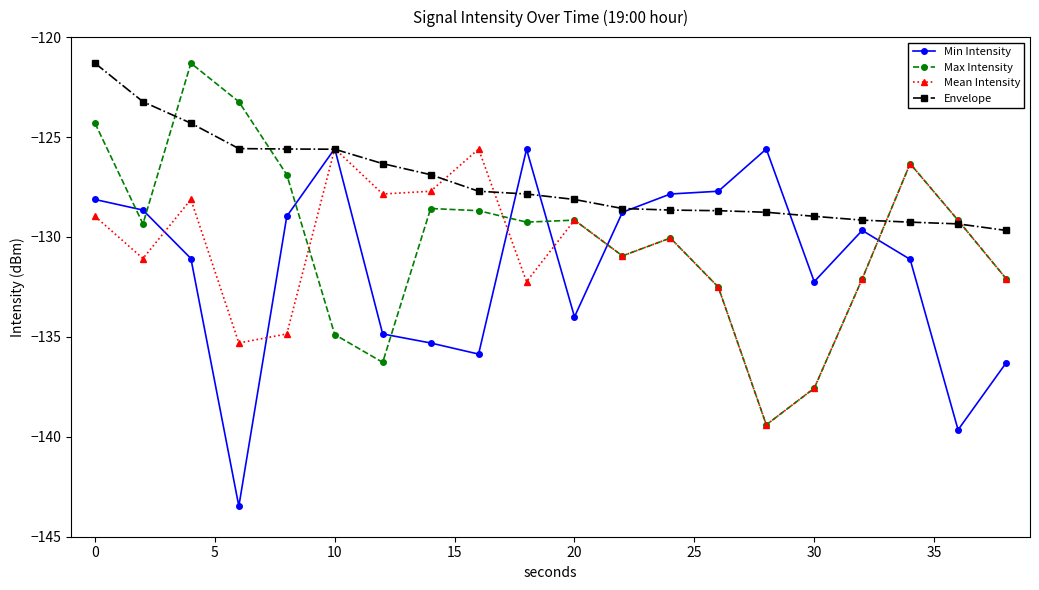

Which series ends up on top after the final intersection of Max Intensity and Min Intensity?

Max Intensity